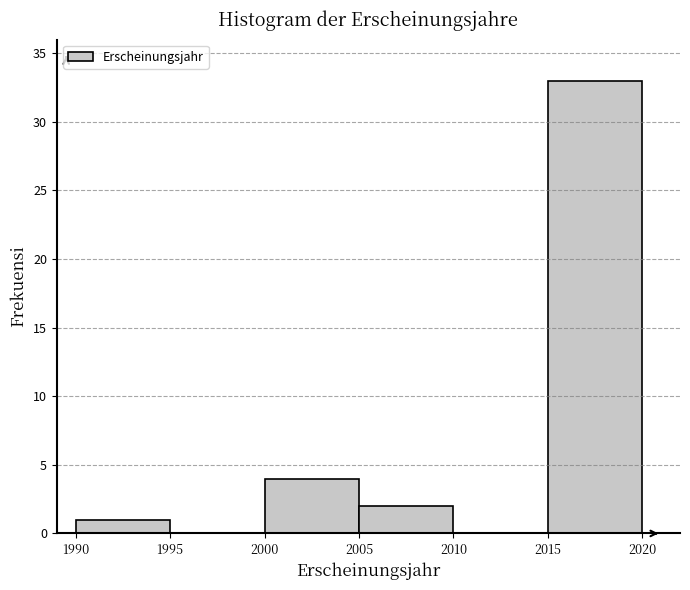

Over which range of the x-axis is the bar tallest?

2015 to 2020